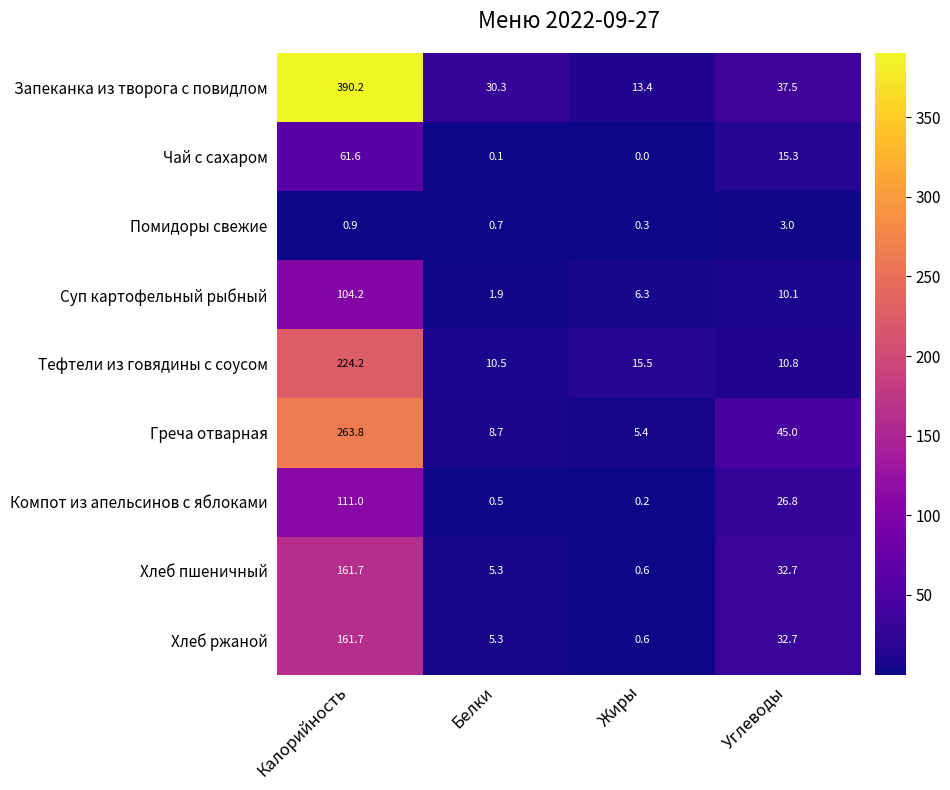

At which label does Хлеб пшеничный first exceed 32?

Калорийность